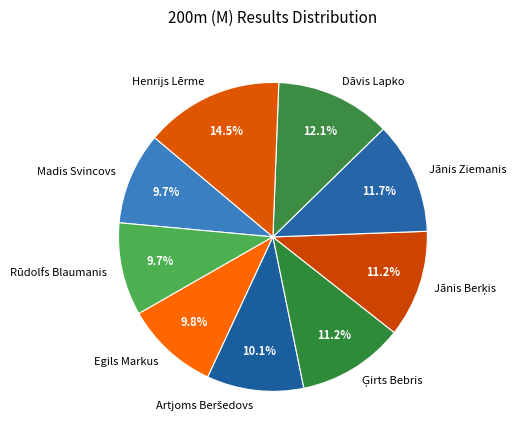

Which slice is the largest?

Henrijs Lērme